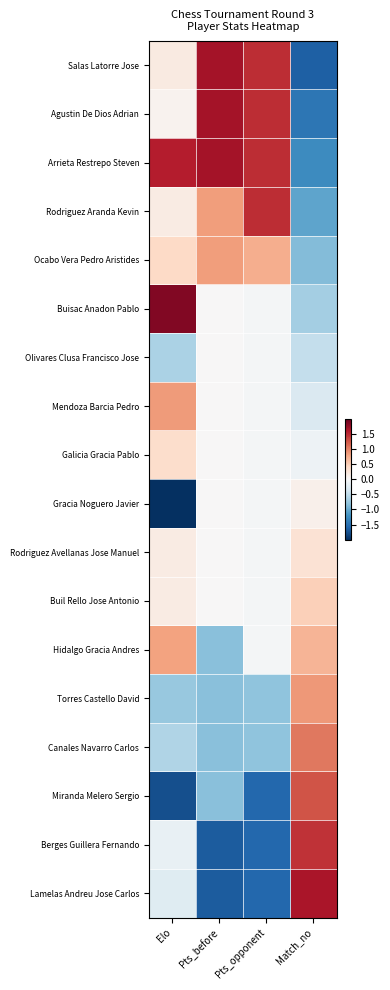

Which has a higher value, Elo or Pts_before?

Pts_before